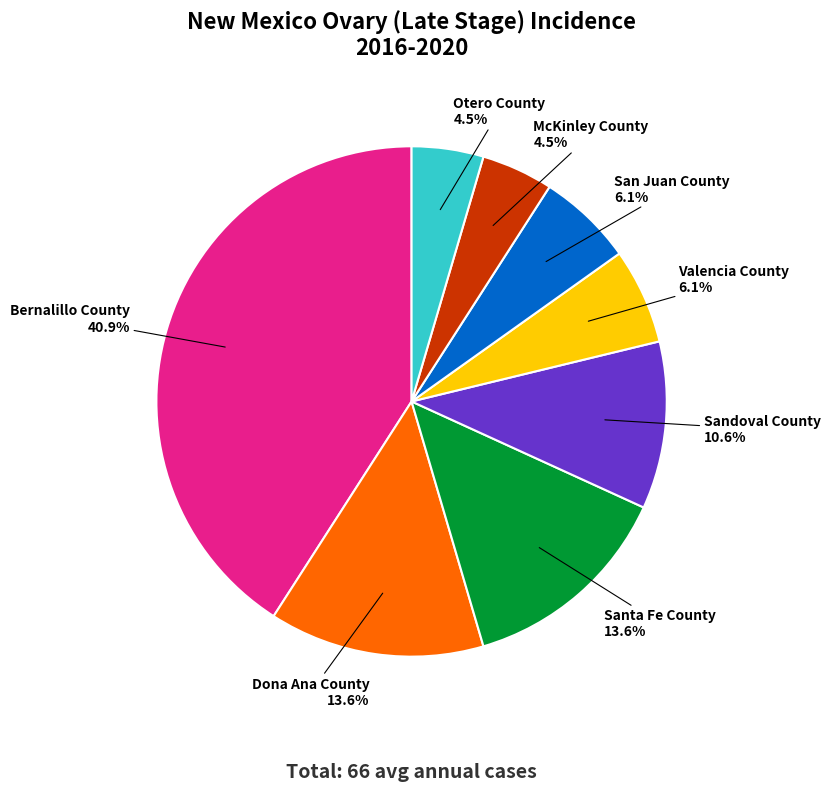

Does any single category account for the majority?

No